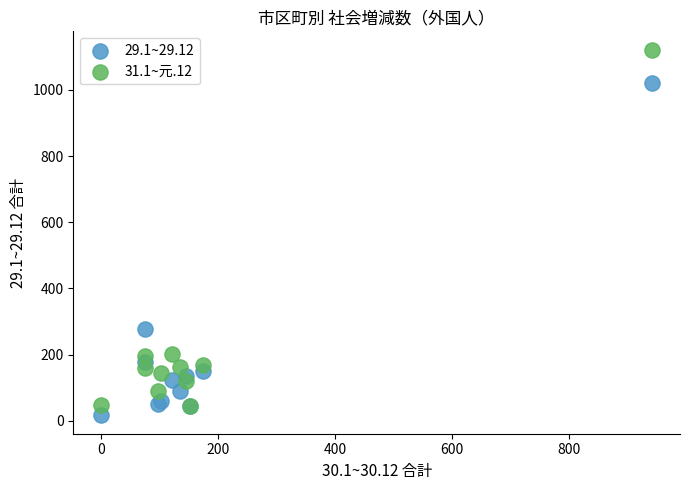

Which series contains the highest Y value?

31.1~元.12